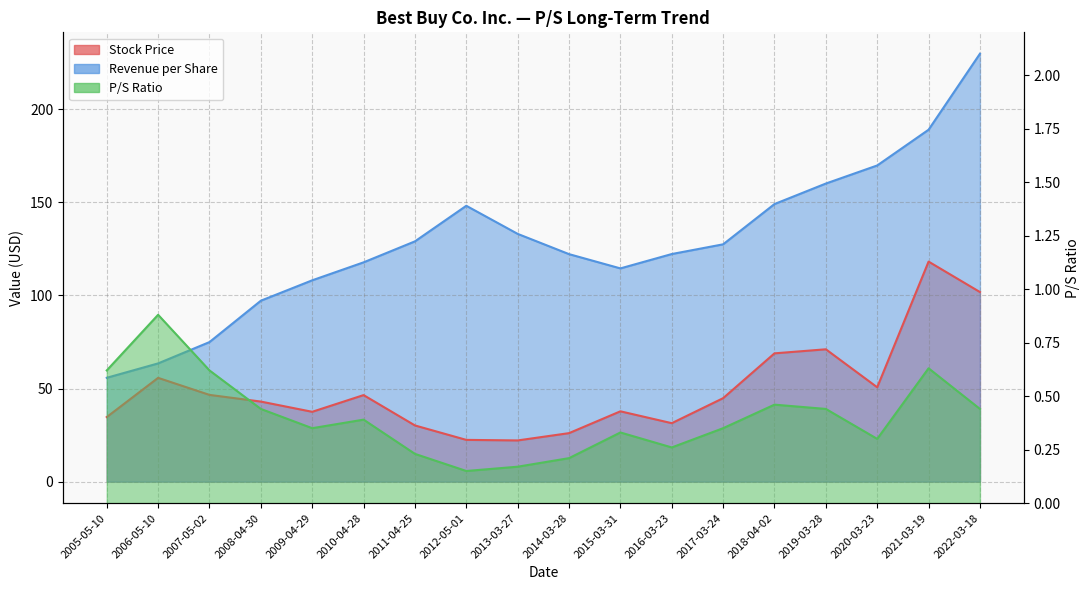

True or false: Stock Price and P/S Ratio cross at least once.

False